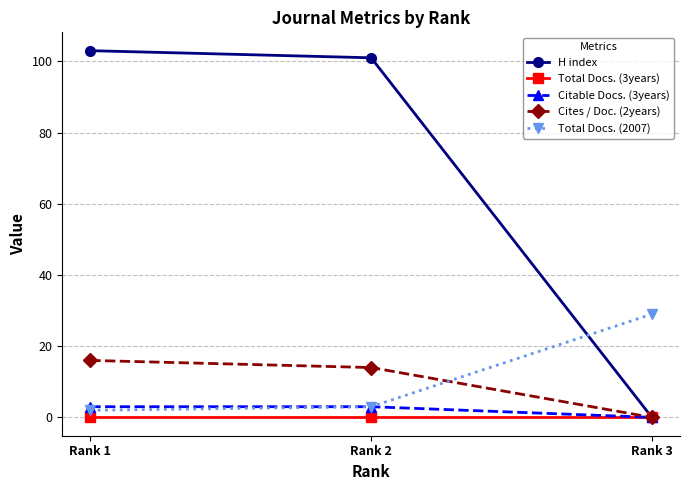

What is the approximate value of Citable Docs. (3years) at Rank 2?

3